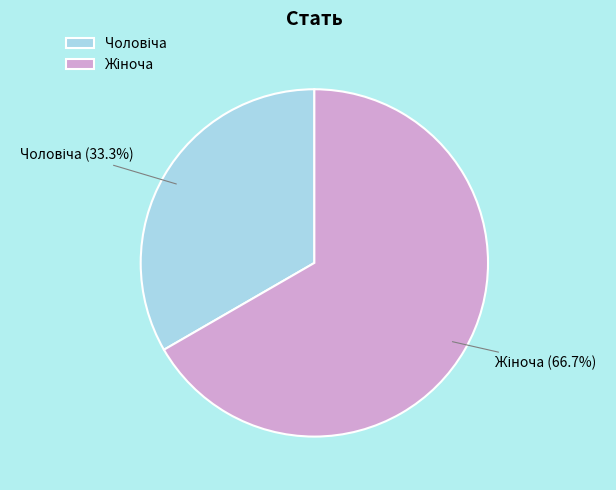

Does any single category account for the majority?

Yes